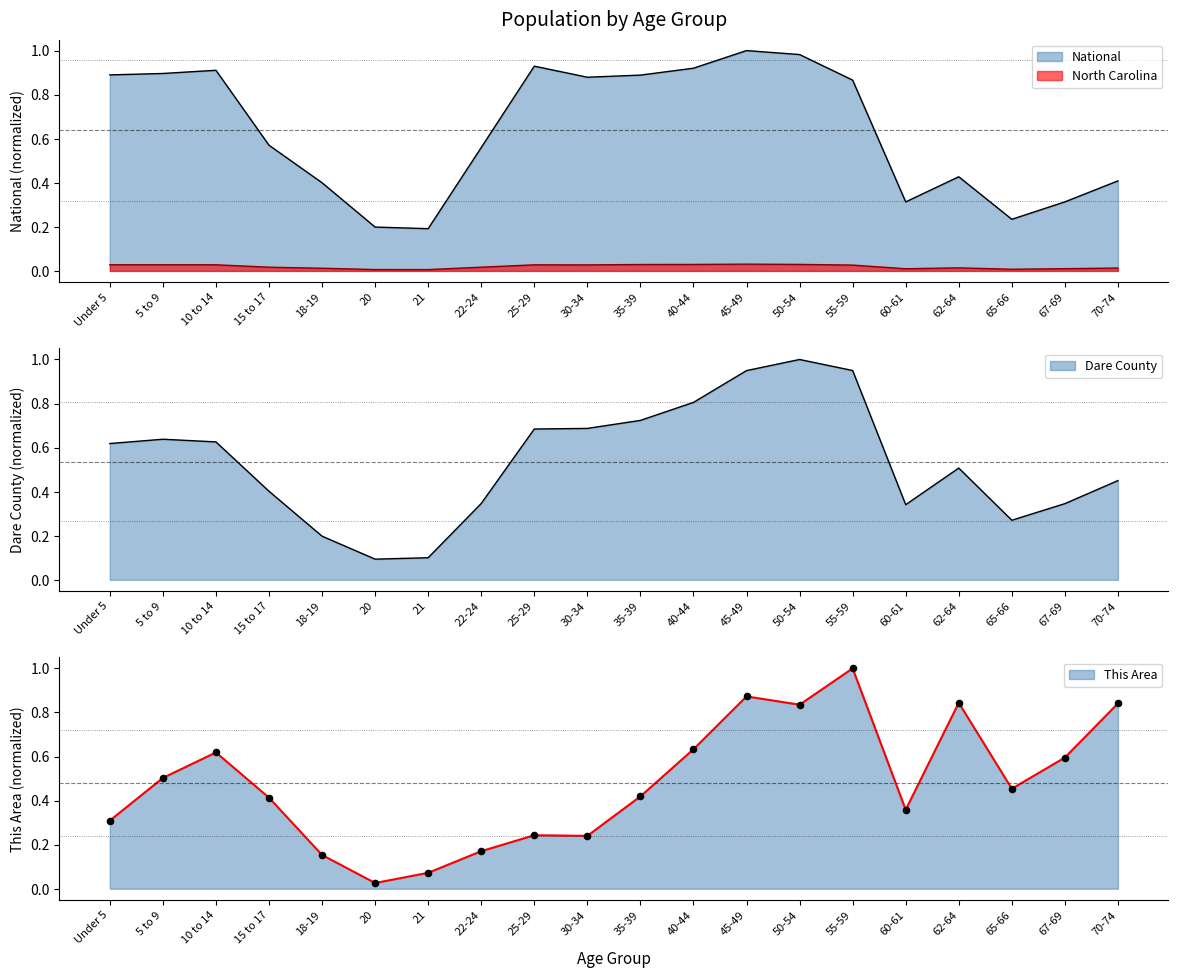

What are all the series names shown in the legend?

This Area, Dare County, North Carolina, National